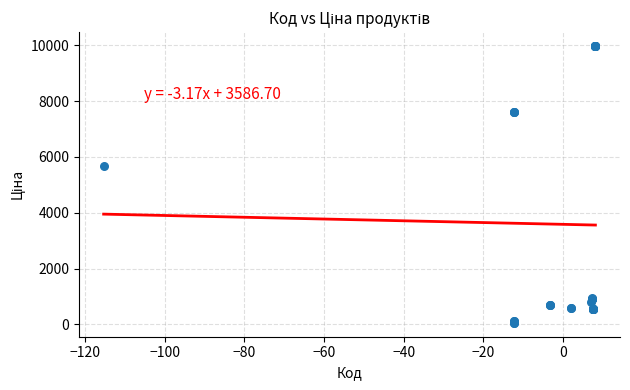

What Y value in the scatter plot is closest to 5016?

5673.8